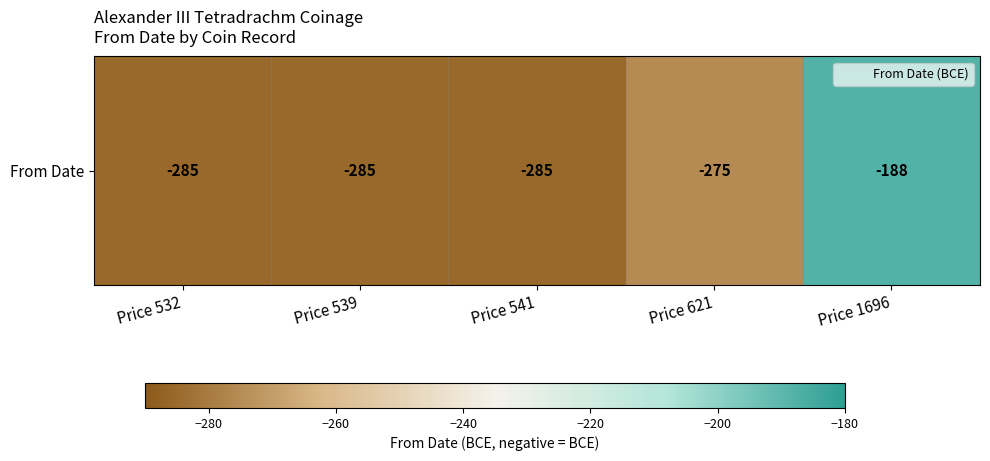

Where is the data nearest to the value -236?

Price 621